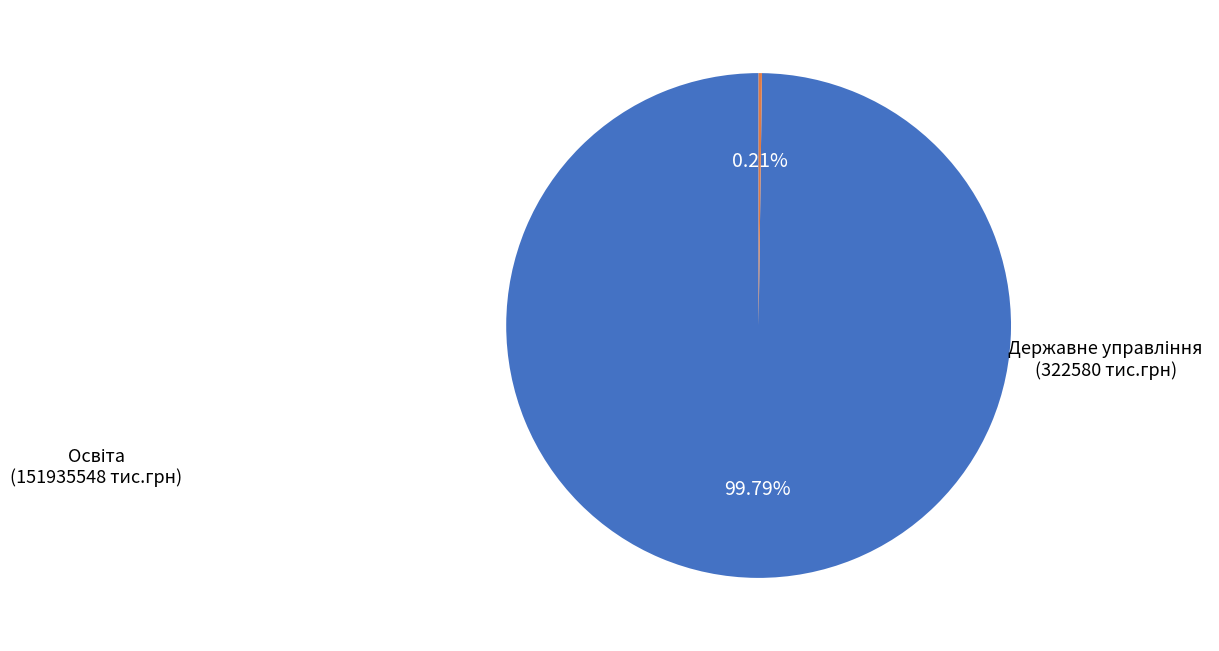

Does any single category account for the majority?

Yes